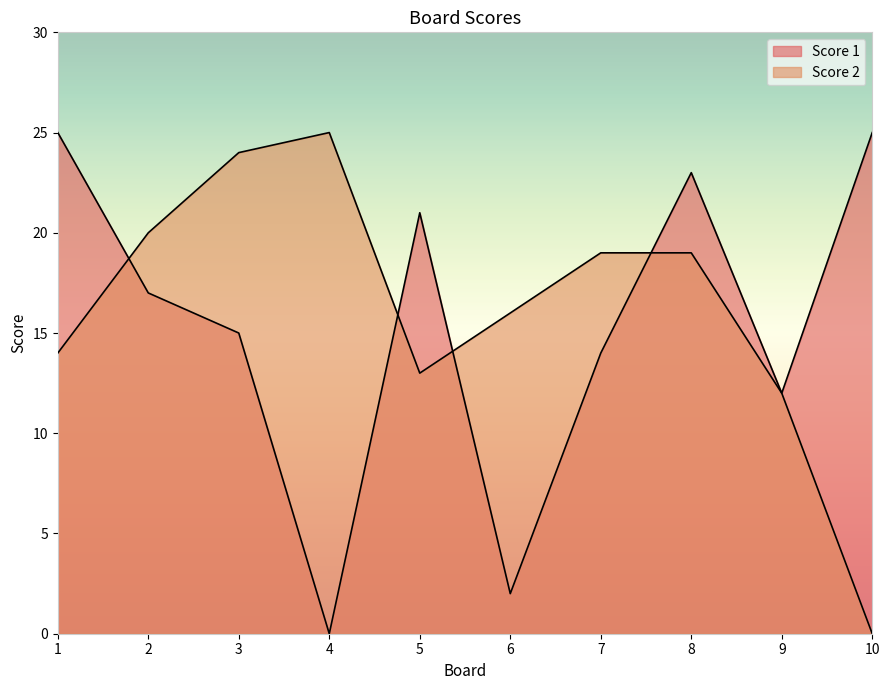

Reading left to right, transcribe all the data shown in this chart.

Score 1: 1=25	2=17	3=15	4=0	5=21	6=2	7=14	8=23	9=12	10=25
Score 2: 1=14	2=20	3=24	4=25	5=13	6=16	7=19	8=19	9=12	10=0